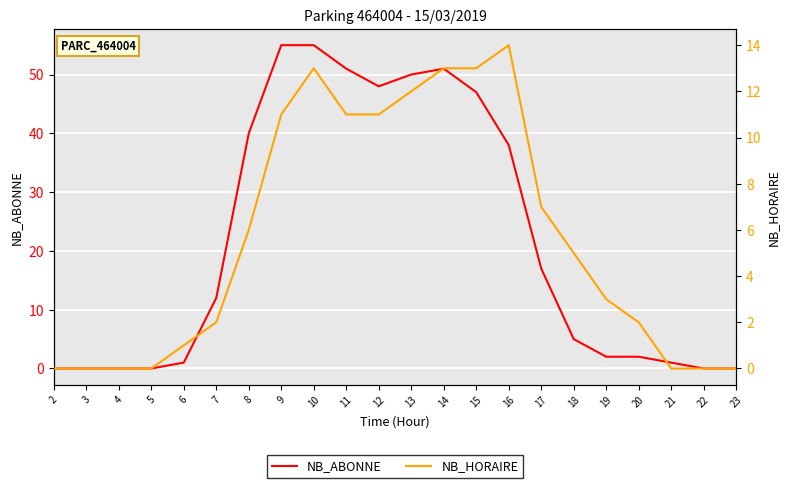

What are all the series names shown in the legend?

NB_ABONNE, NB_HORAIRE